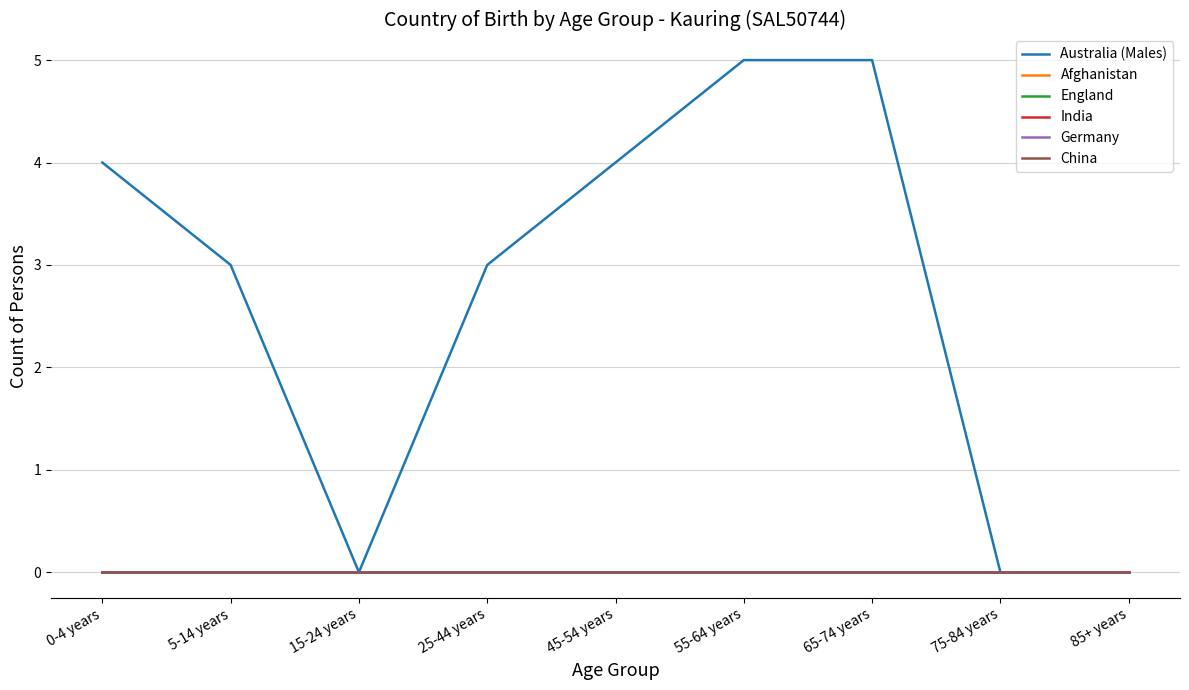

What is the label of the 9th point from the left?

85+ years